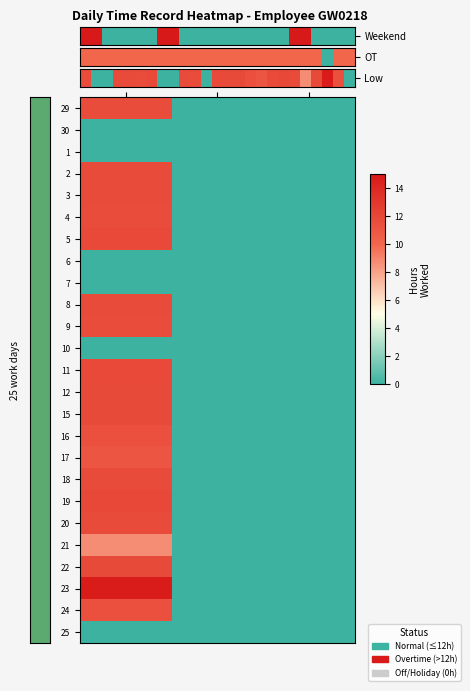

Reading right to left, list all the values displayed in this chart.

29: UT=0.0	OT=0.0	Low=11.4
2: UT=0.0	OT=0.0	Low=11.7
3: UT=0.0	OT=0.0	Low=11.7
4: UT=0.0	OT=0.0	Low=11.7
5: UT=0.0	OT=0.0	Low=11.6
8: UT=0.0	OT=0.0	Low=11.0
9: UT=0.0	OT=0.0	Low=11.9
11: UT=0.0	OT=0.0	Low=11.8
12: UT=0.0	OT=0.0	Low=11.8
15: UT=0.0	OT=0.0	Low=11.7
16: UT=0.0	OT=0.0	Low=11.8
17: UT=0.0	OT=0.0	Low=11.8
18: UT=0.0	OT=0.0	Low=11.9
19: UT=0.0	OT=0.0	Low=11.7
20: UT=0.0	OT=0.0	Low=11.9
21: UT=0.0	OT=0.0	Low=11.4
22: UT=0.0	OT=0.0	Low=11.7
23: UT=0.0	OT=0.0	Low=14.8
24: UT=0.0	OT=0.0	Low=8.7